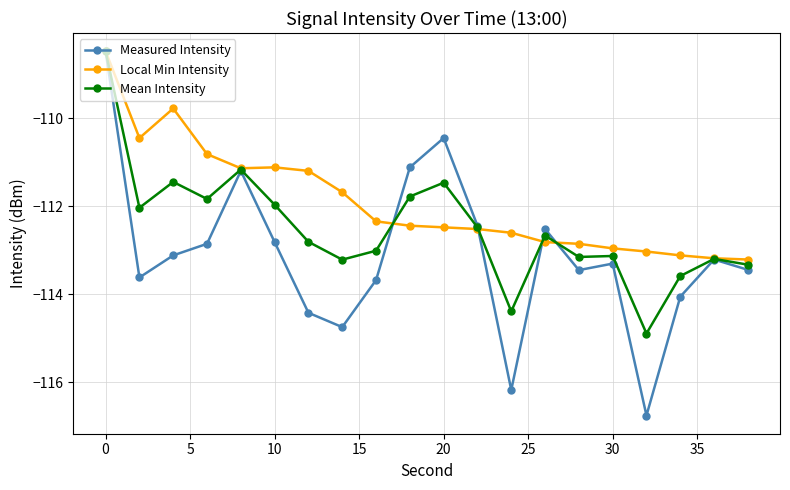

What is the sum of all Local Min Intensity values?

-2238.3